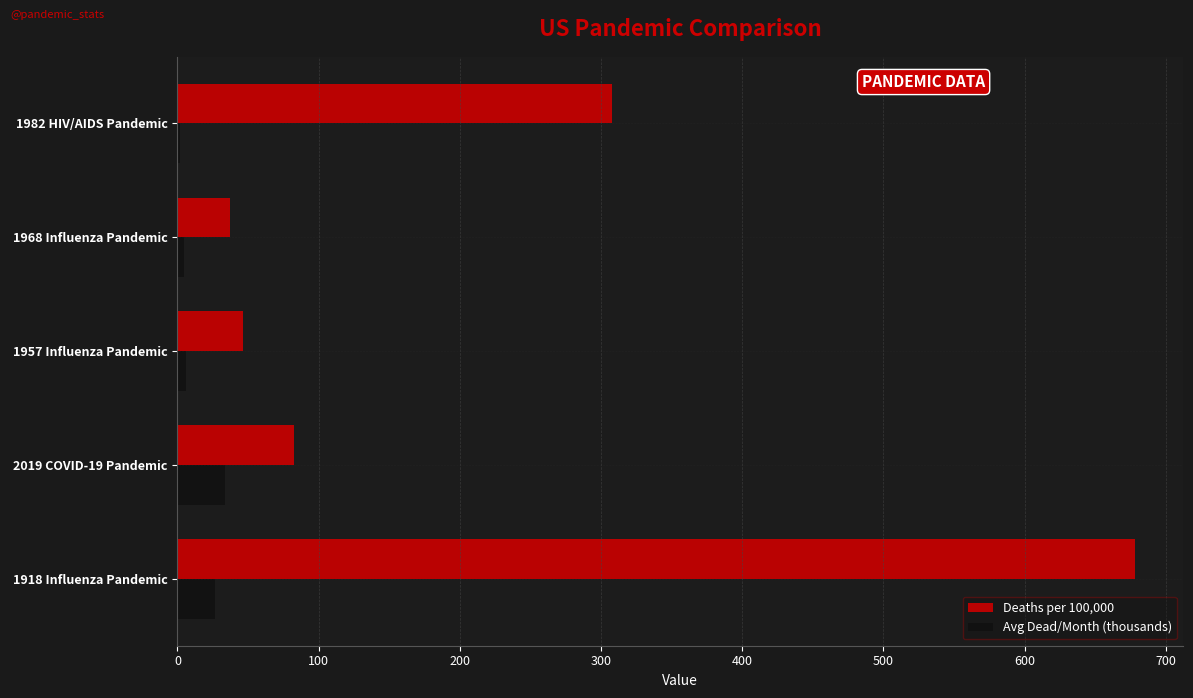

What is the maximum value for Deaths per 100,000?

678.3